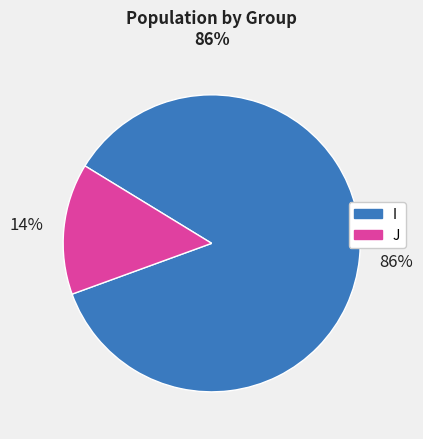

Rank the categories by value from highest to lowest.

I, J